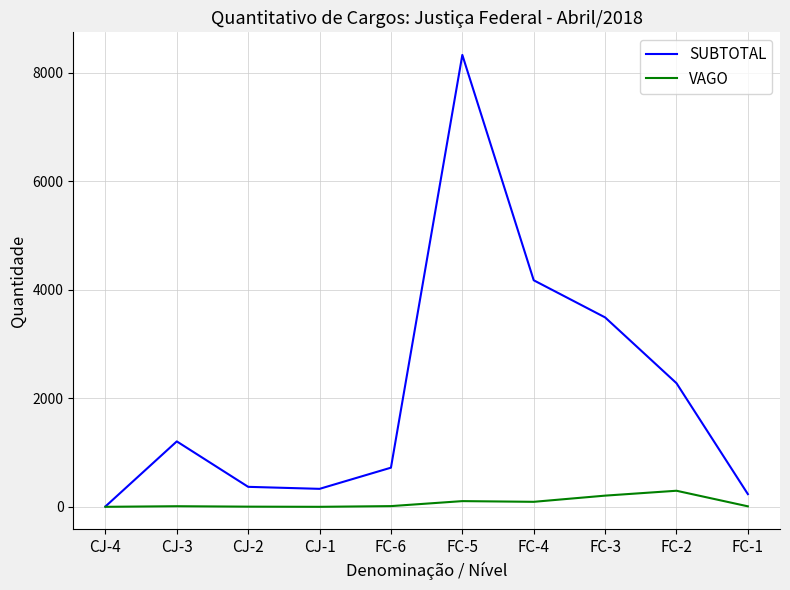

List the series in order of their peak value, highest first.

SUBTOTAL, VAGO